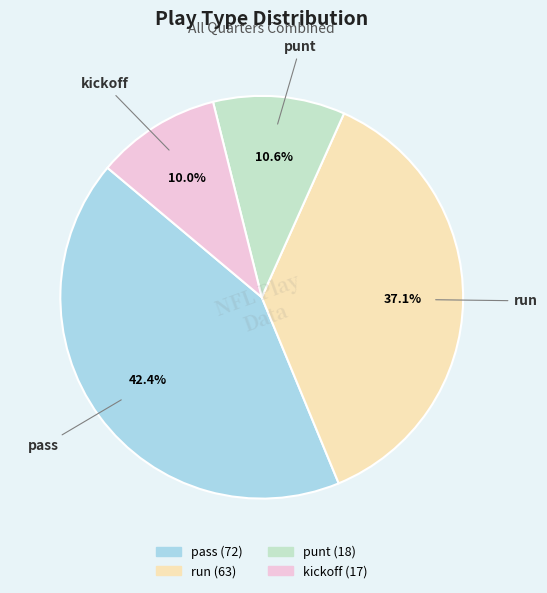

To the nearest percent, what is the average slice percentage?

25%